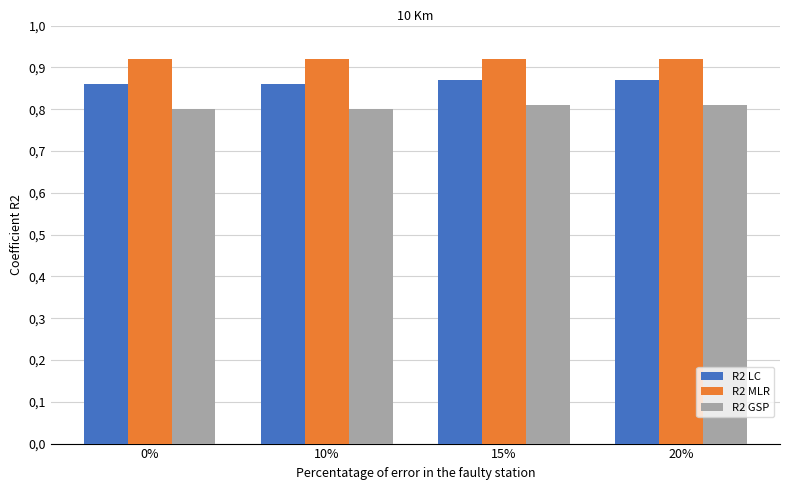

What is the minimum value shown in the chart?

0.8